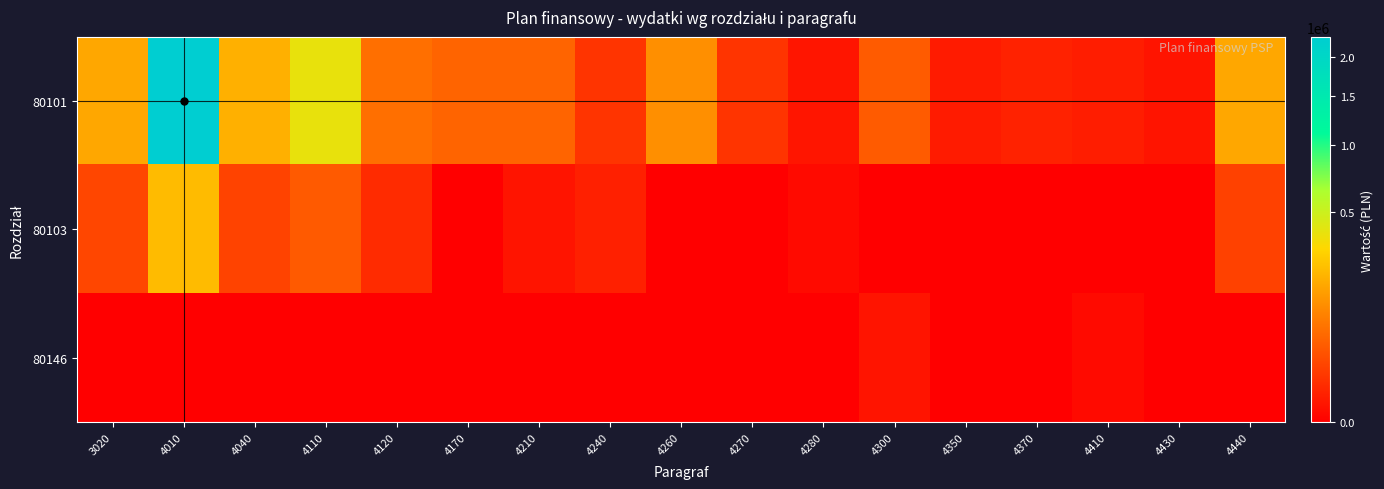

Rank the series by their maximum value, from lowest to highest.

80146, 80103, 80101